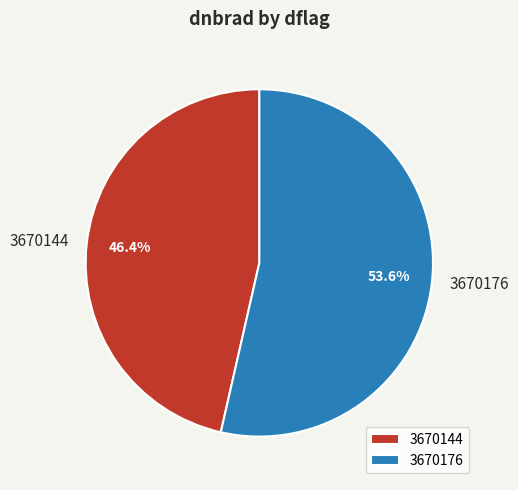

How much of the chart is everything except 3670144?

53.6%